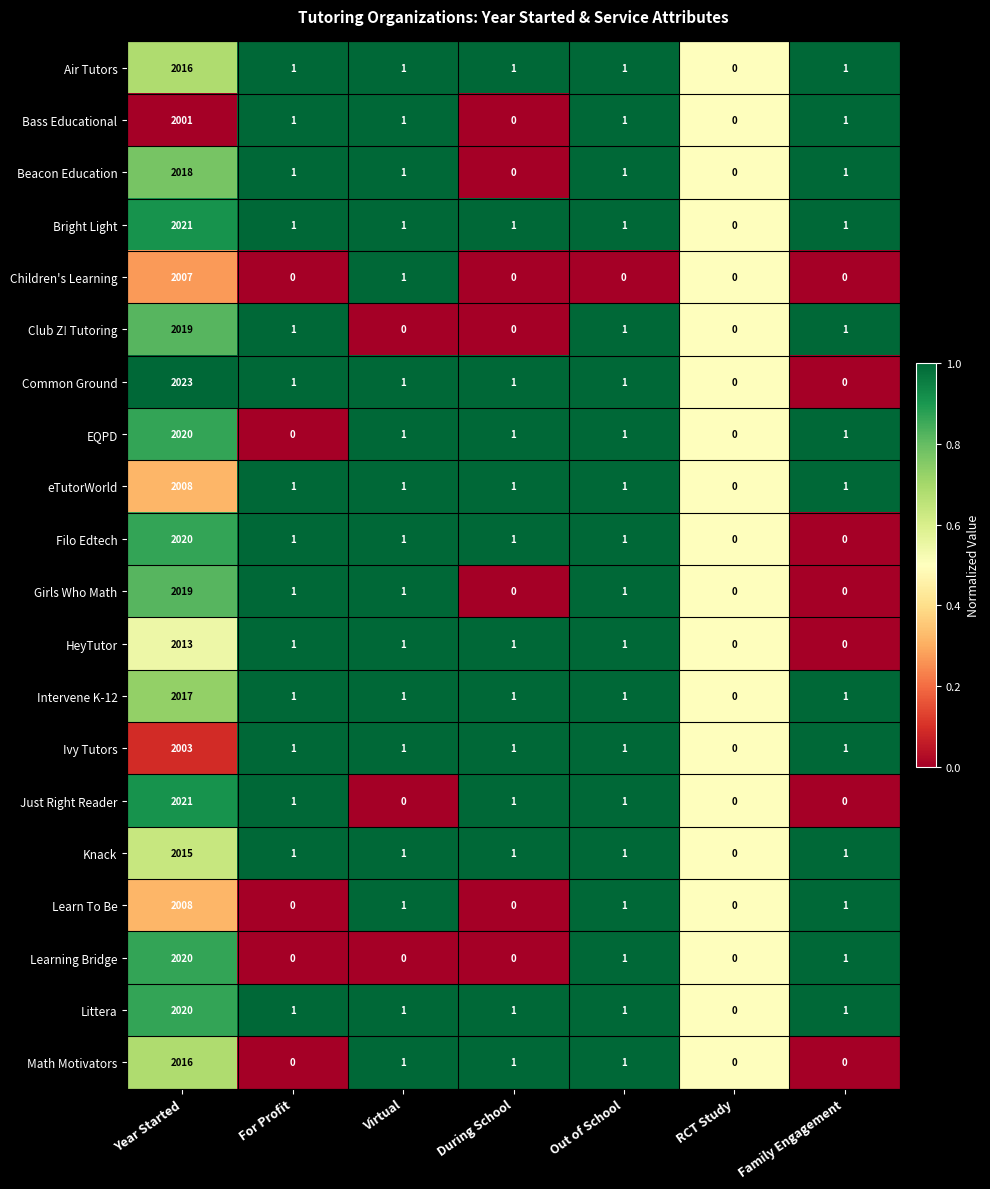

The Math Motivators series shows 0 at During School. True or false?

False